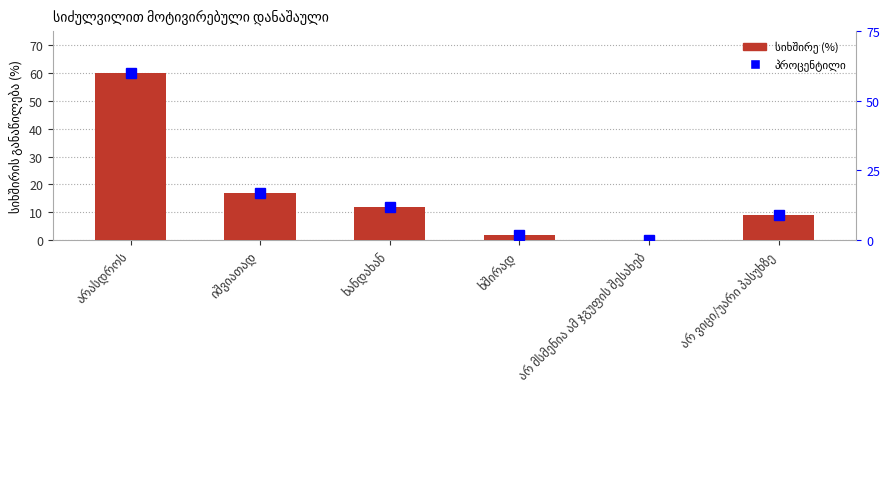

Between არასდროს and ხანდახან, which is larger?

არასდროს